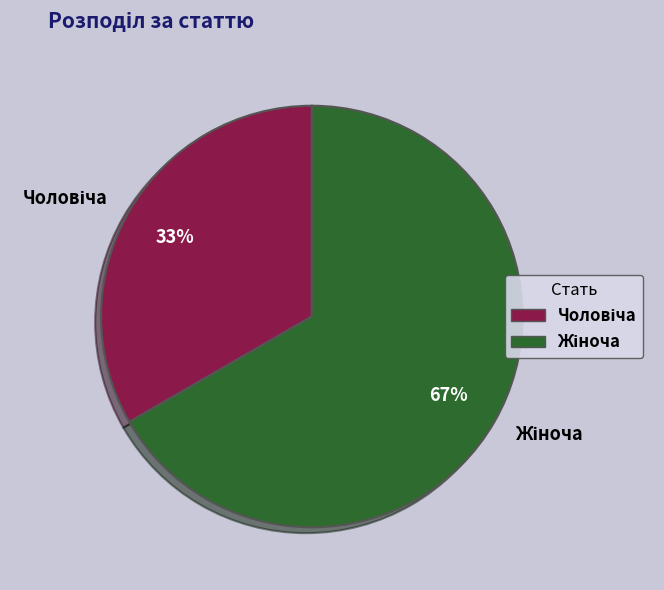

To the nearest percent, what is the average slice percentage?

50%